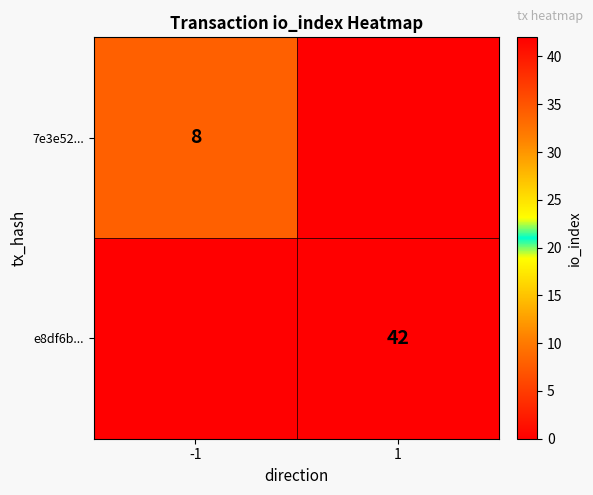

The 7e3e52... series shows 8 at -1. True or false?

True